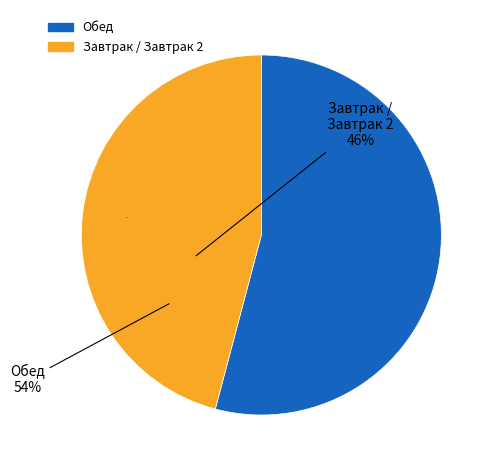

To the nearest percent, what is the average slice percentage?

50%